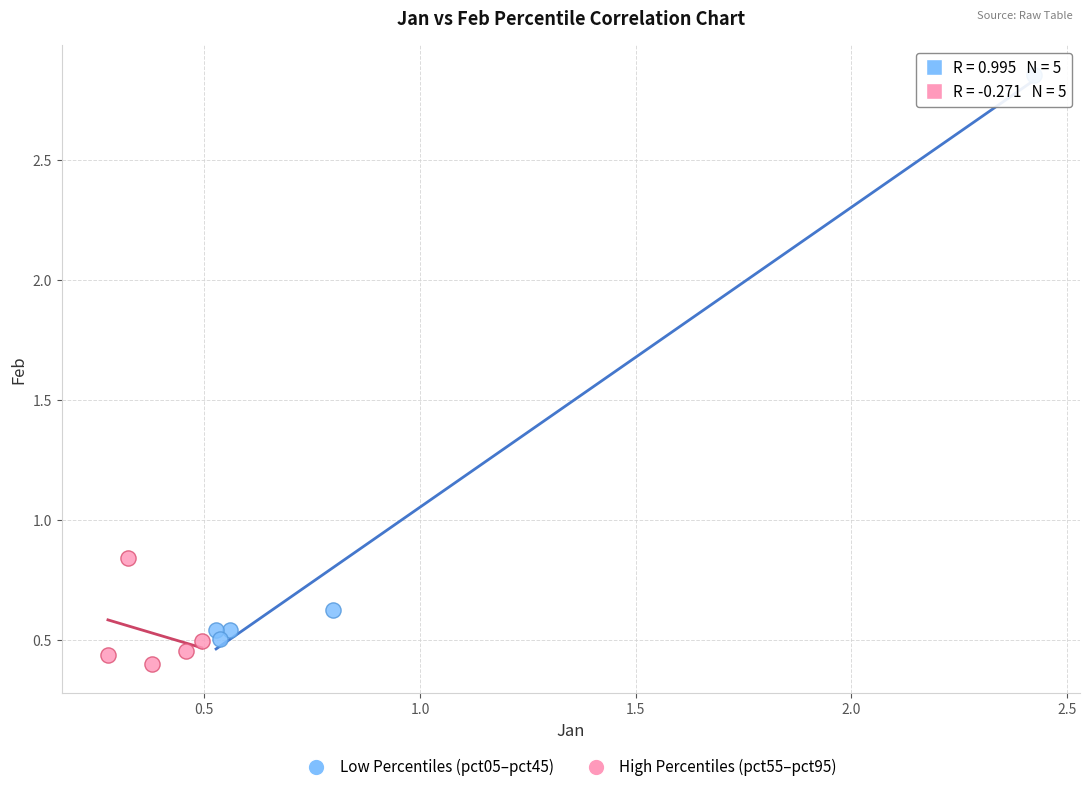

Which series reaches the maximum Y coordinate?

Low Percentiles (pct05–pct45)